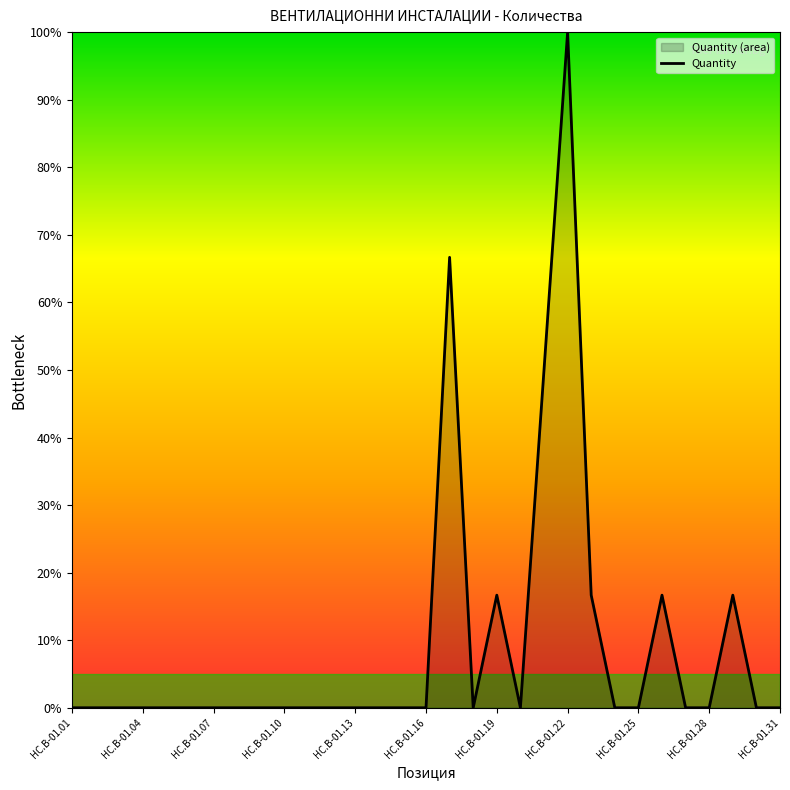

Where is the first local minimum?

17